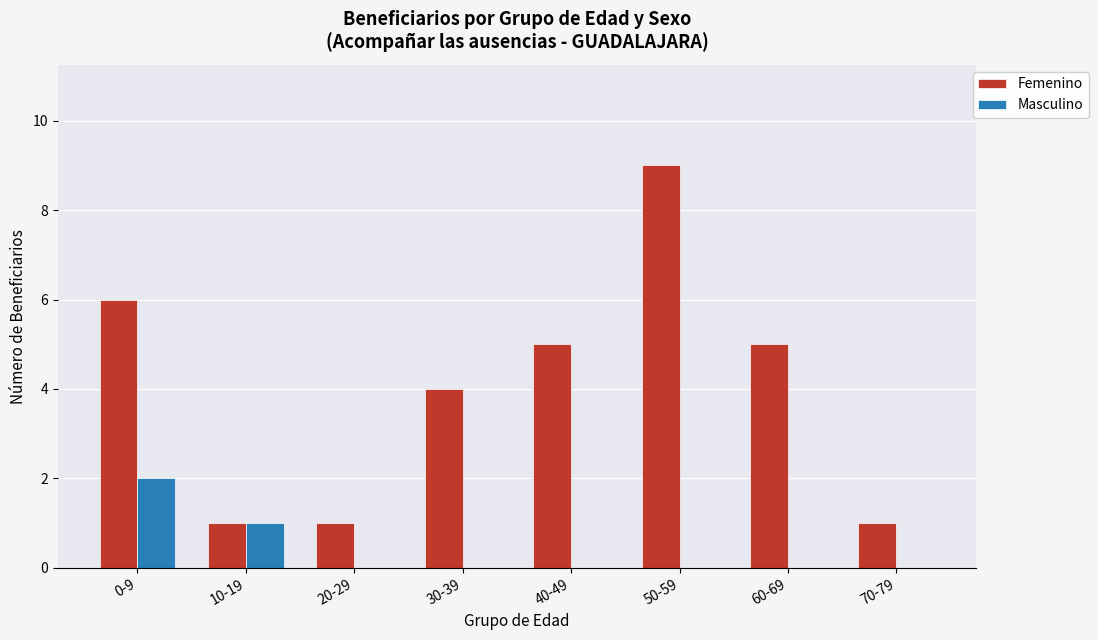

What is the sum of the Femenino values at 30-39 and 40-49?

9